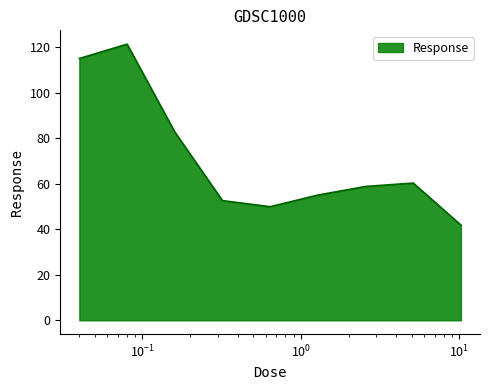

What is the greatest value displayed?

121.4